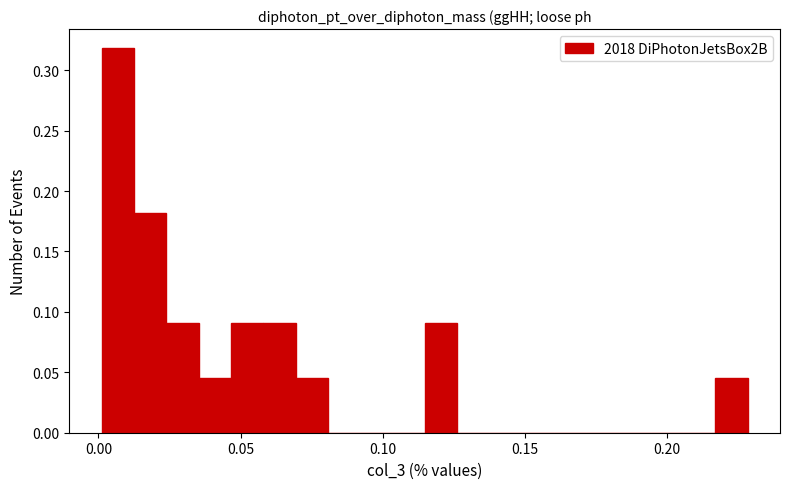

Around what value on the x-axis is the tallest bar? Give the approximate position of its centre, as read against the axis.

0.005